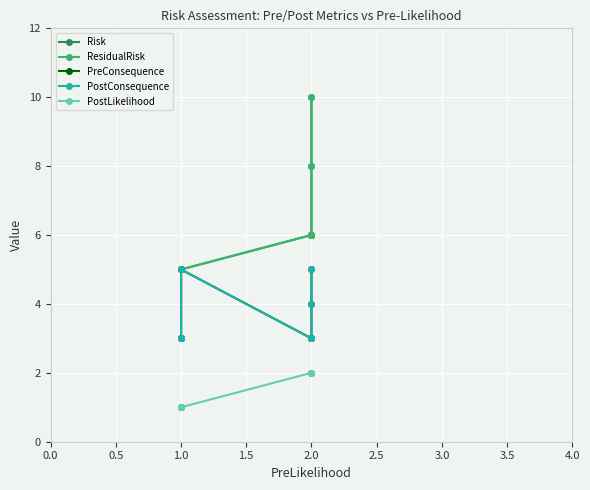

In PreConsequence, how many points are higher than both neighbors (excluding endpoints)?

1